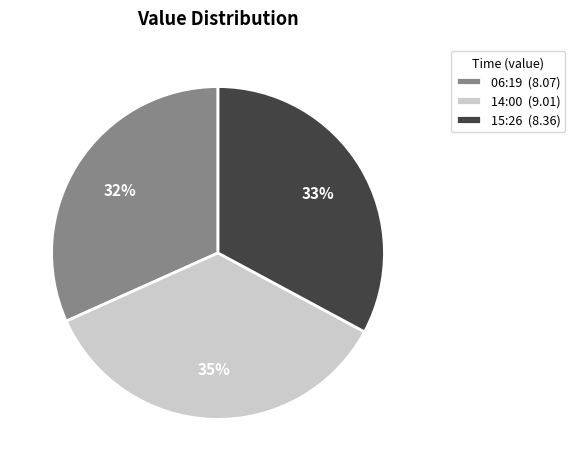

To the nearest percent, what is the combined percentage of 15:26 (8.36) and 06:19 (8.07)?

65%